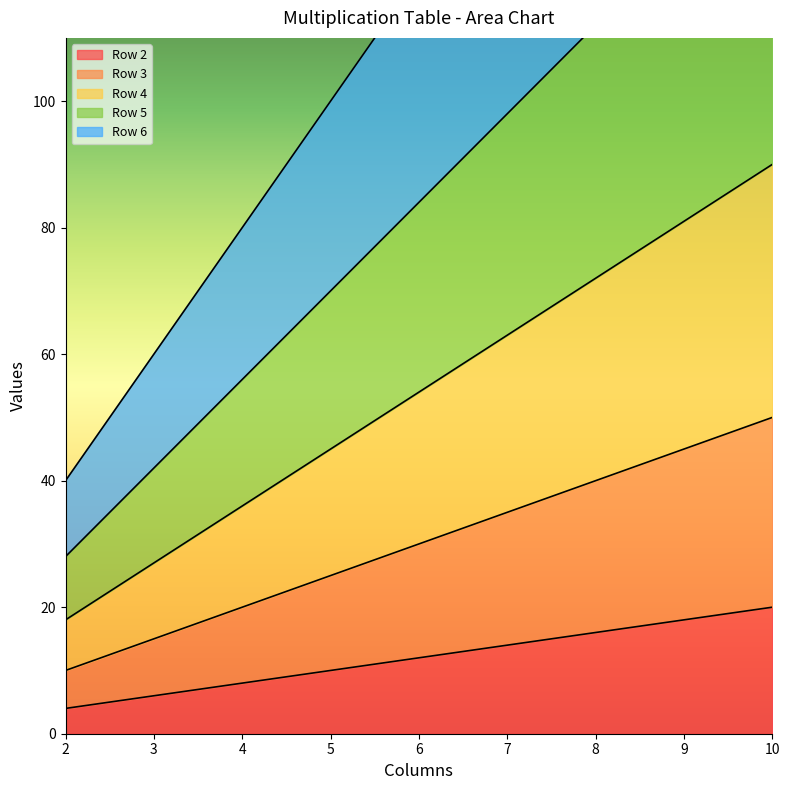

Where is Row 3 nearest to the value 30?

6